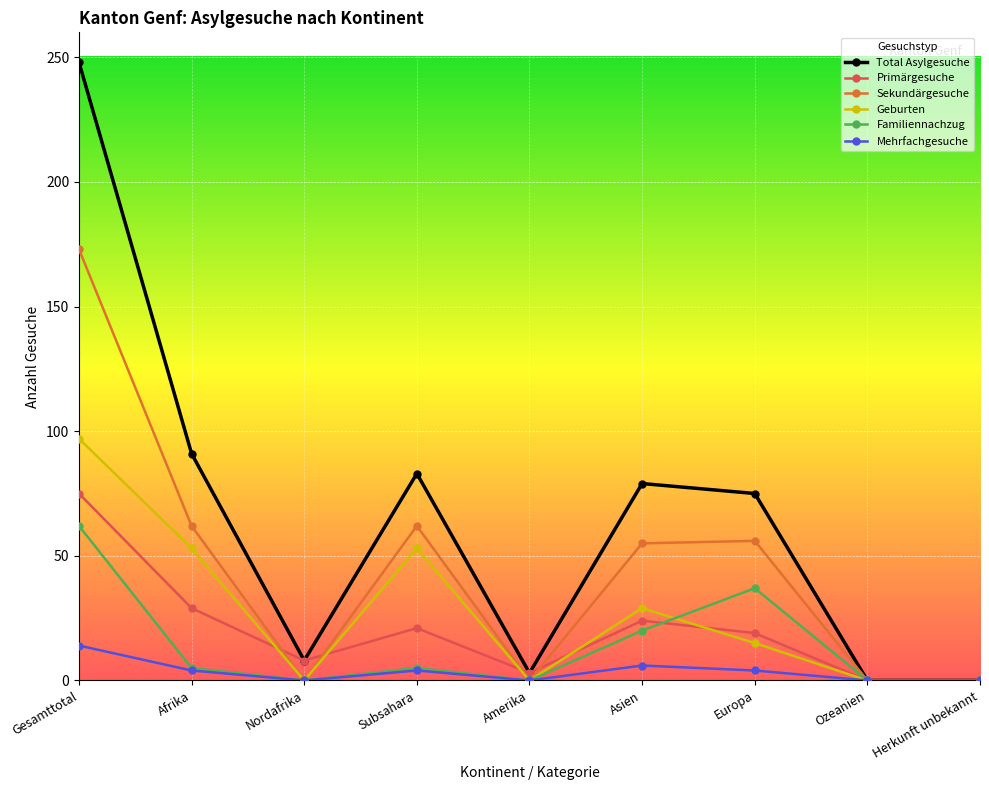

How many values in the Total Asylgesuche series are below 75?

4